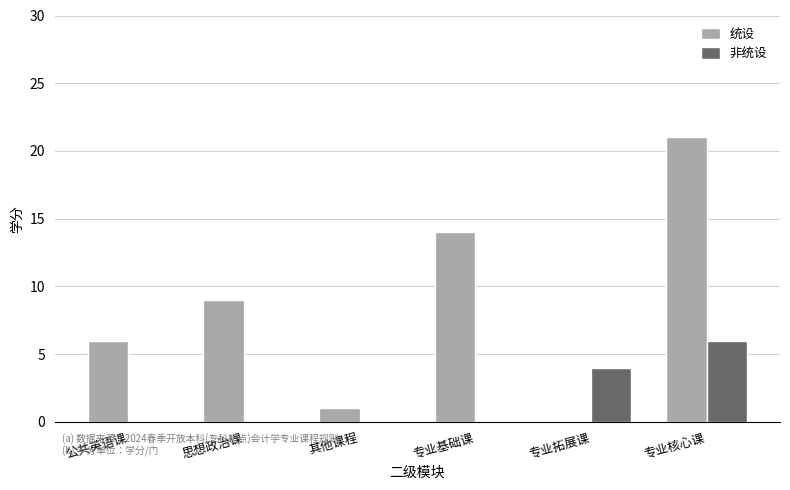

What is the difference between the 统设 values at 其他课程 and 专业基础课?

13